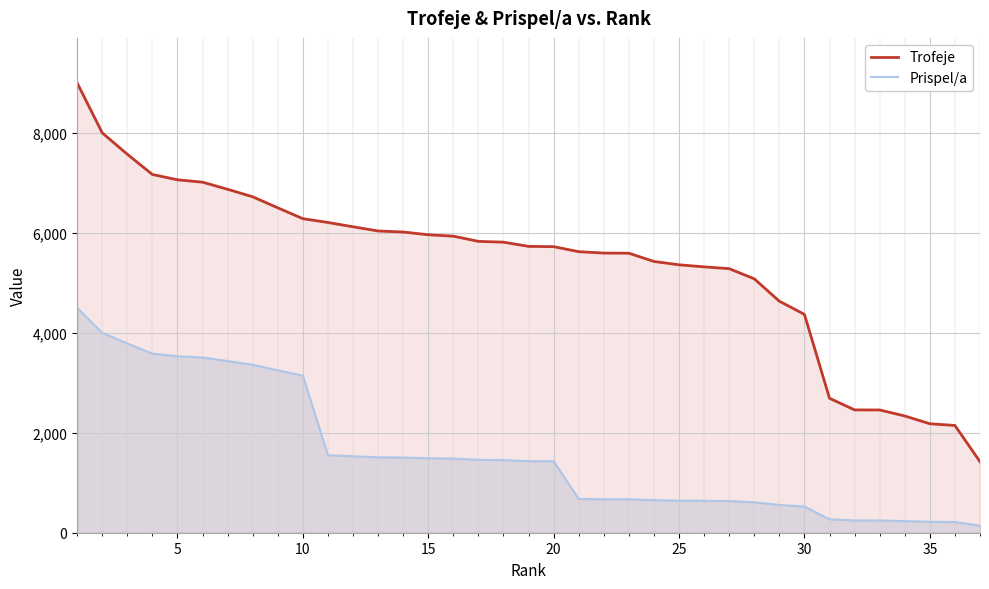

List the series in order of their peak value, highest first.

Trofeje, Prispel/a